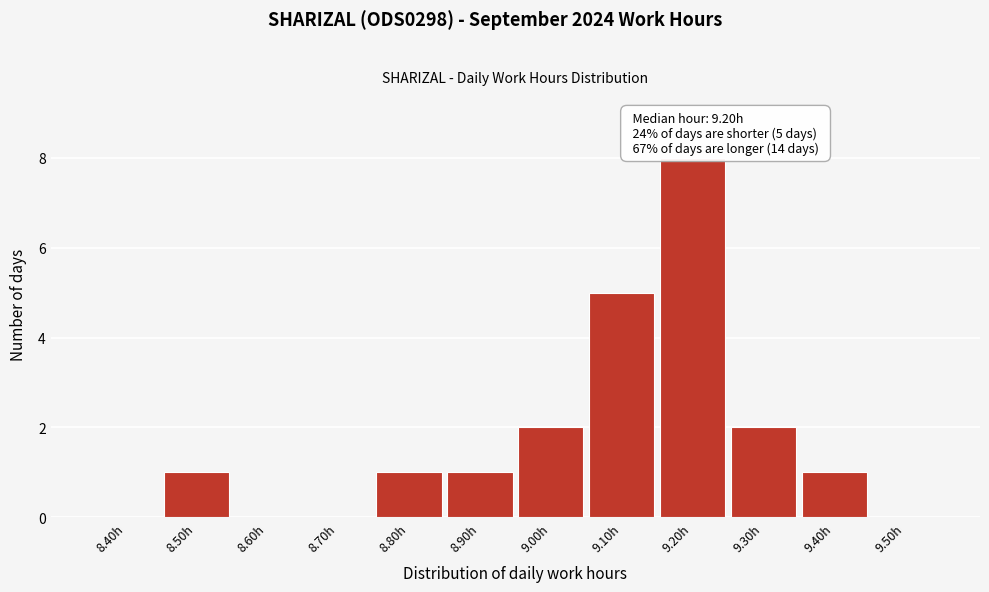

Reading right to left, extract all data points from this chart.

9.50h=0	9.40h=1	9.30h=2	9.20h=8	9.10h=5	9.00h=2	8.90h=1	8.80h=1	8.70h=0	8.60h=0	8.50h=1	8.40h=0